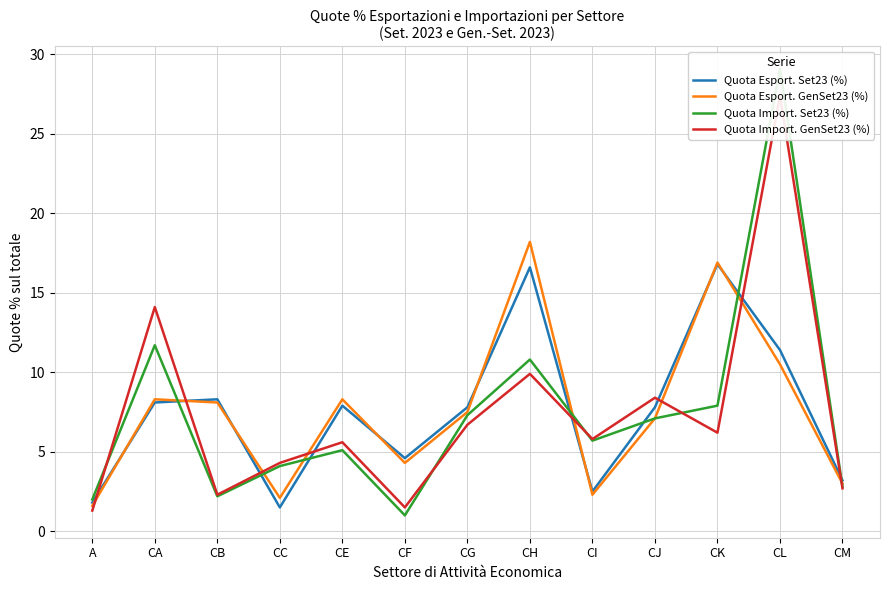

True or false: Quota Import. Set23 (%) and Quota Import. GenSet23 (%) intersect in this chart.

True